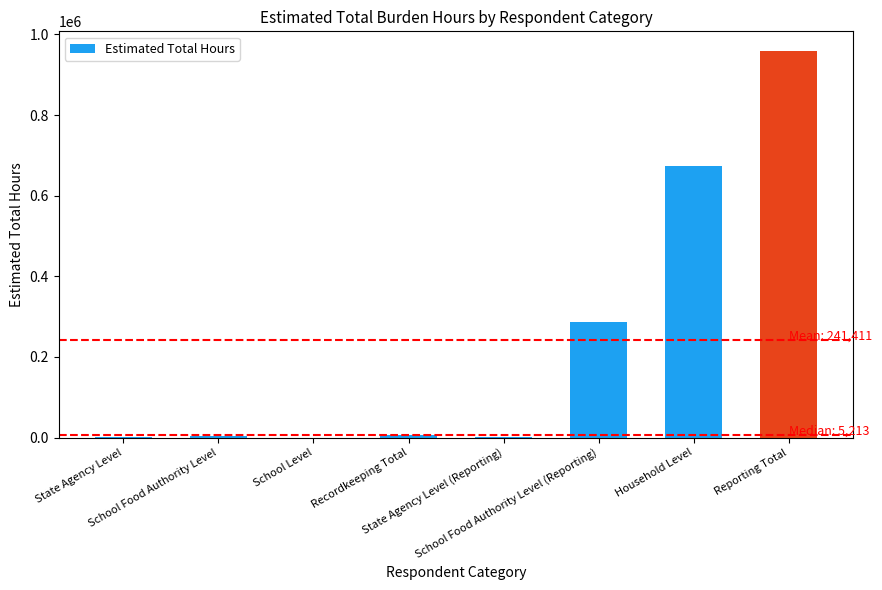

What is the sum of all values?

1931289.9